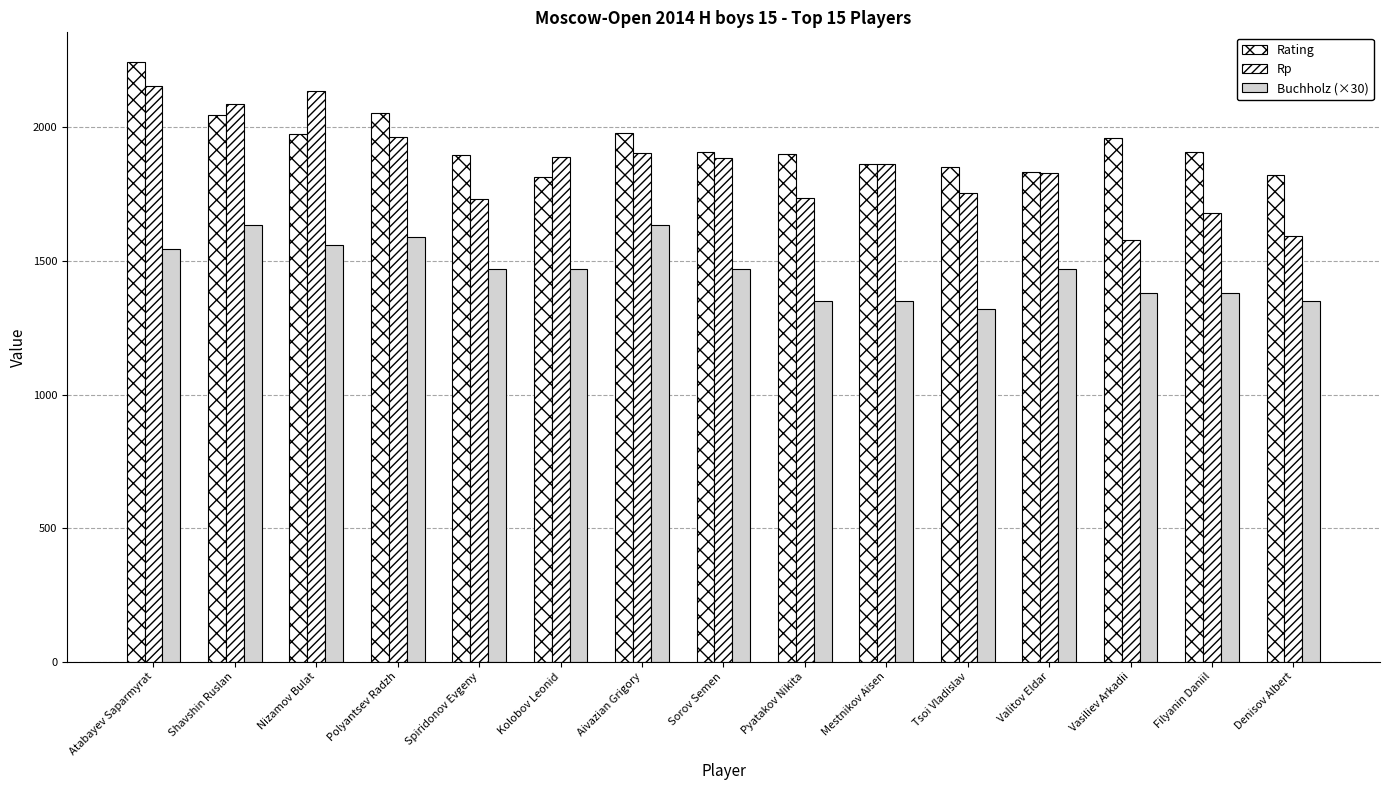

True or false: Rp has a value of 744 at Sorov Semen.

False